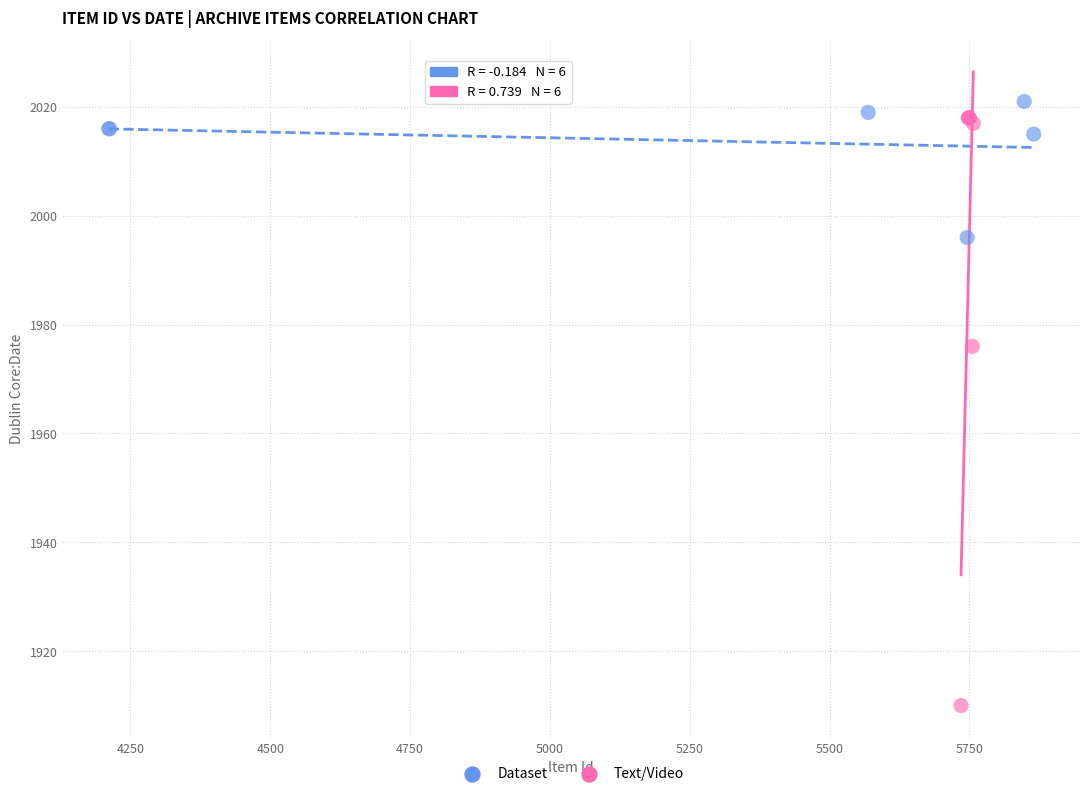

Which series has the widest spread of Y values?

Text/Video